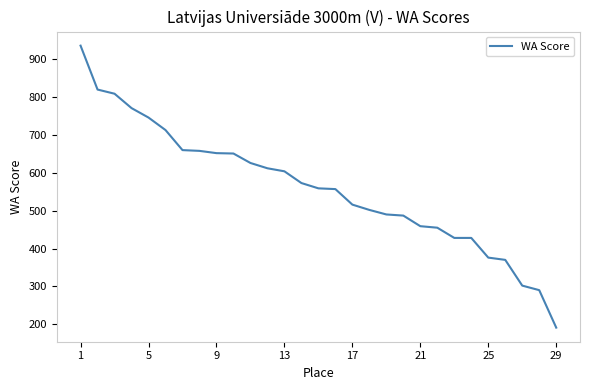

What is the difference between the maximum and minimum values?

745